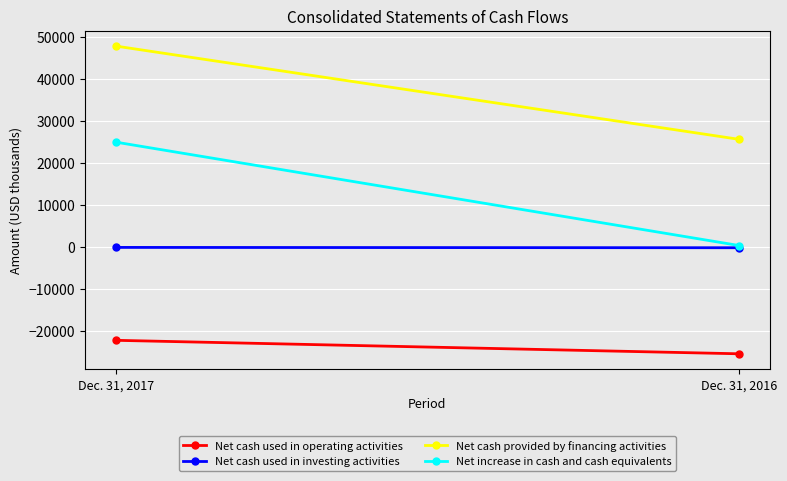

What are all the series names shown in the legend?

Net cash used in operating activities, Net cash used in investing activities, Net cash provided by financing activities, Net increase in cash and cash equivalents